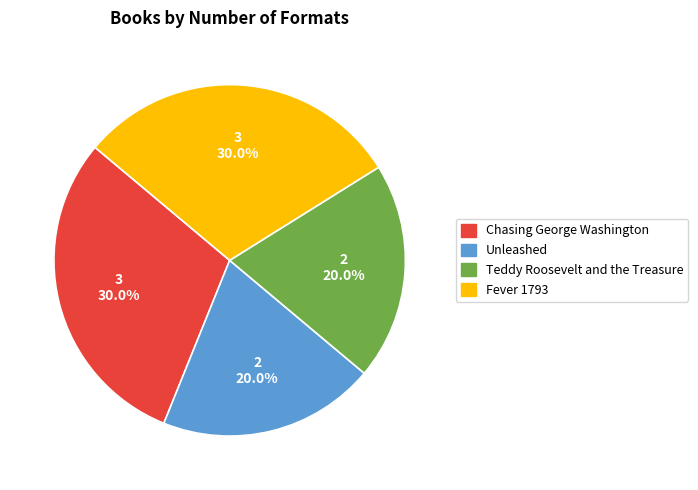

How much of the chart is everything except Fever 1793?

70.0%